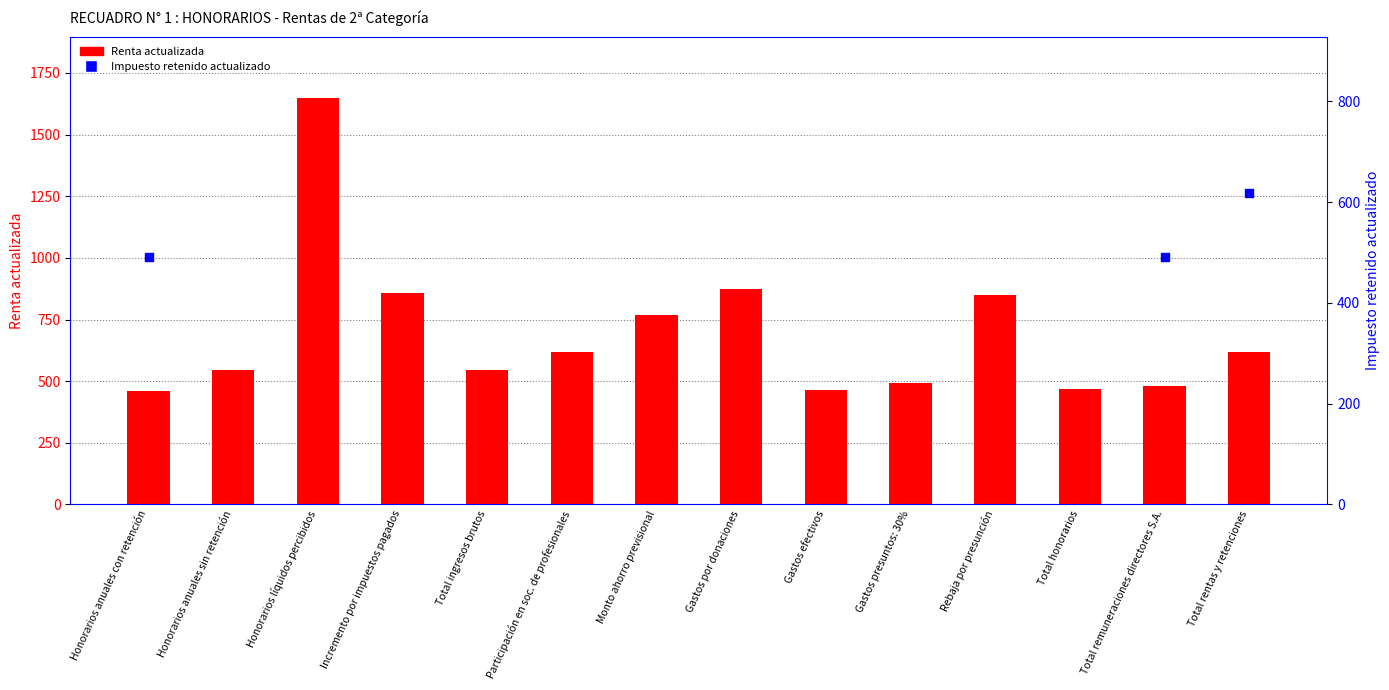

What are all the series names shown in the legend?

Renta actualizada, Impuesto retenido actualizado